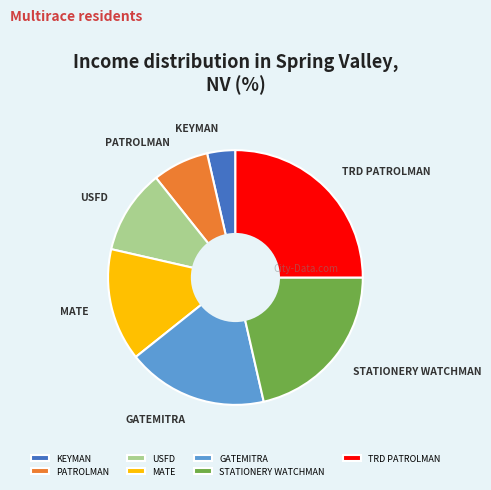

Is it true that KEYMAN is 10% of the pie?

False